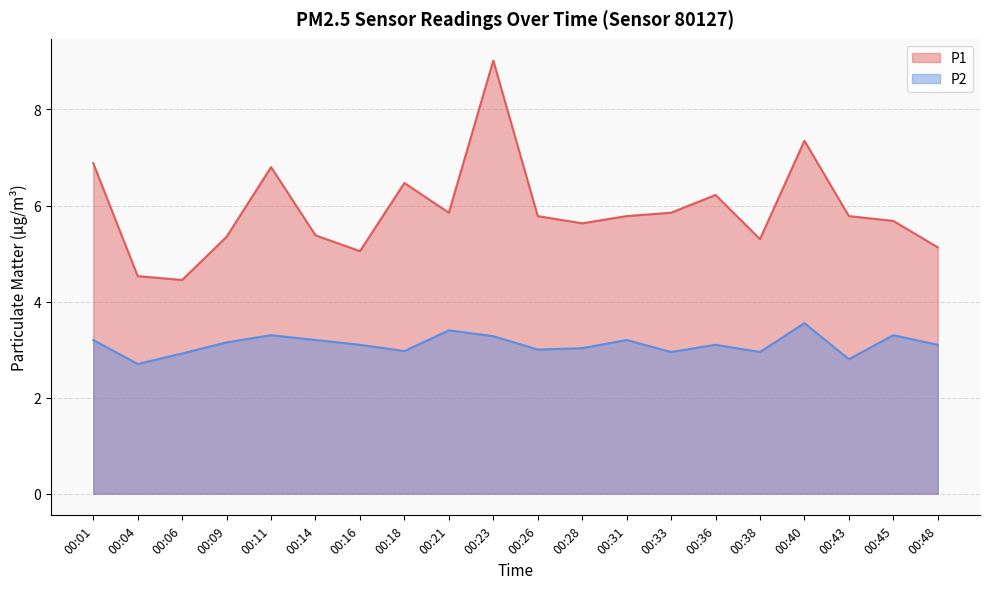

Does the chart display data point markers on the line(s)?

No